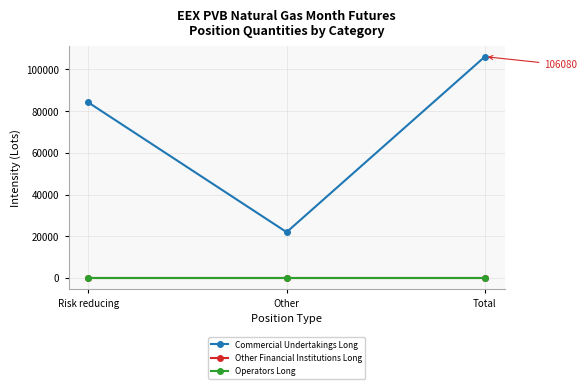

Does the chart have visible grid lines?

Yes